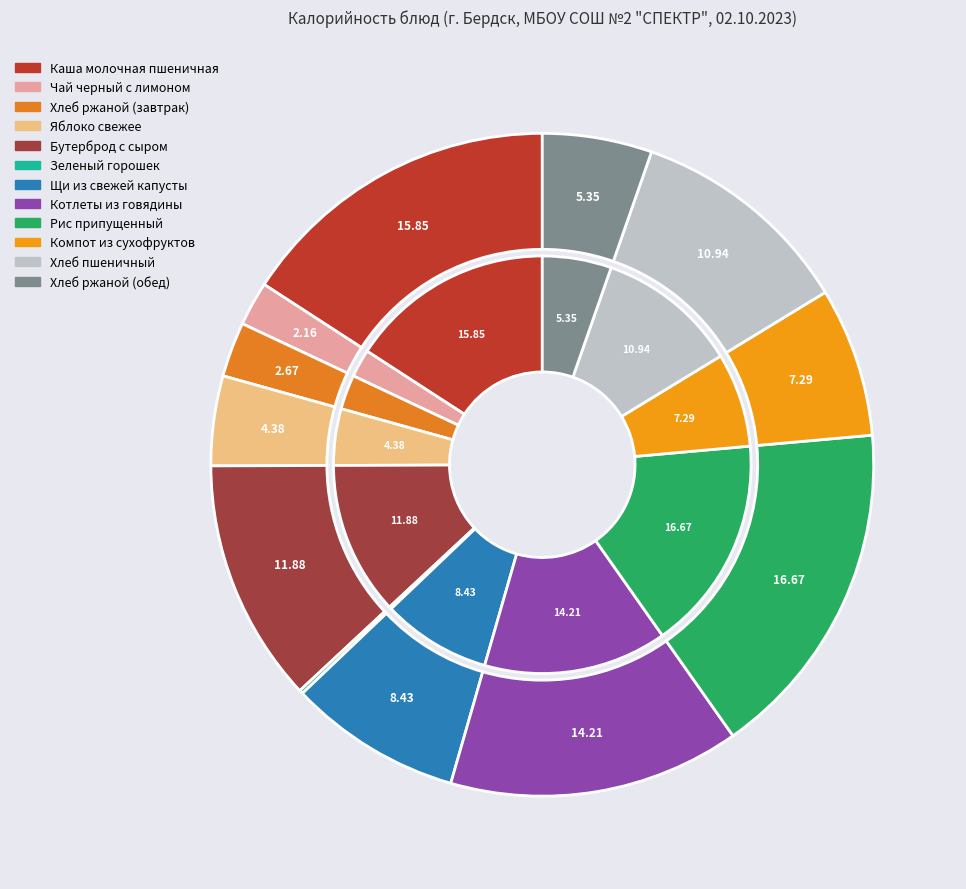

What percentage is the Щи из свежей капусты slice, to the nearest percent?

8%